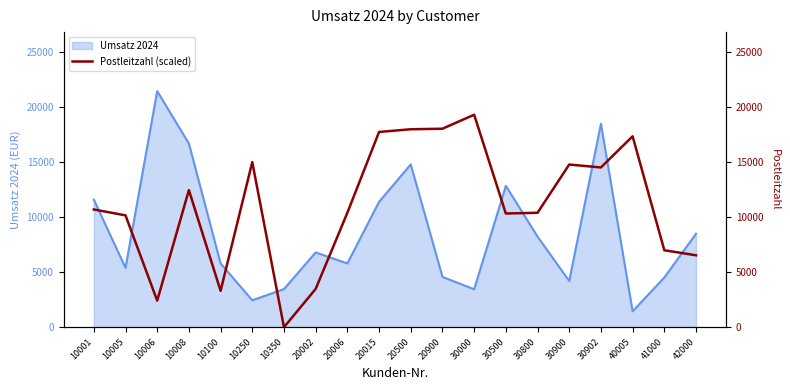

Is it true that Umsatz 2024 equals 11400 at 20015?

True